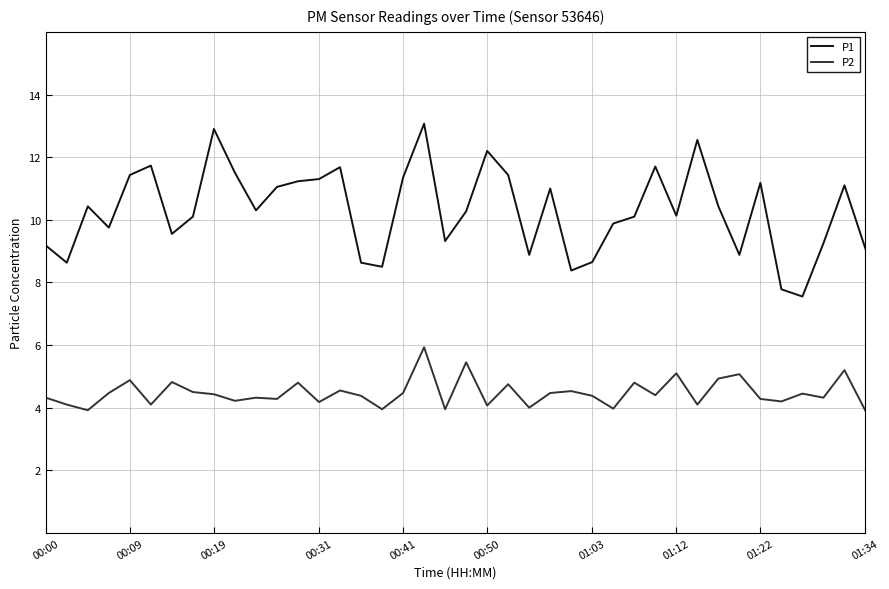

Rank the series by their maximum value, from lowest to highest.

P2, P1